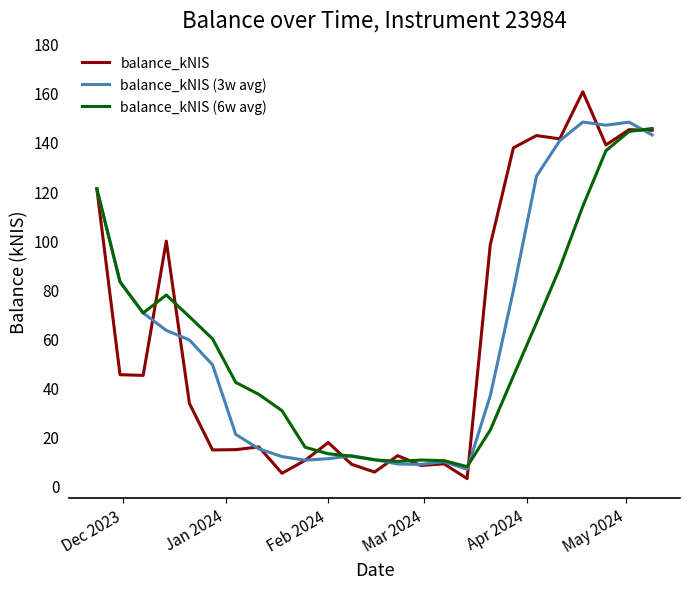

What is the maximum value for balance_kNIS?

160.4